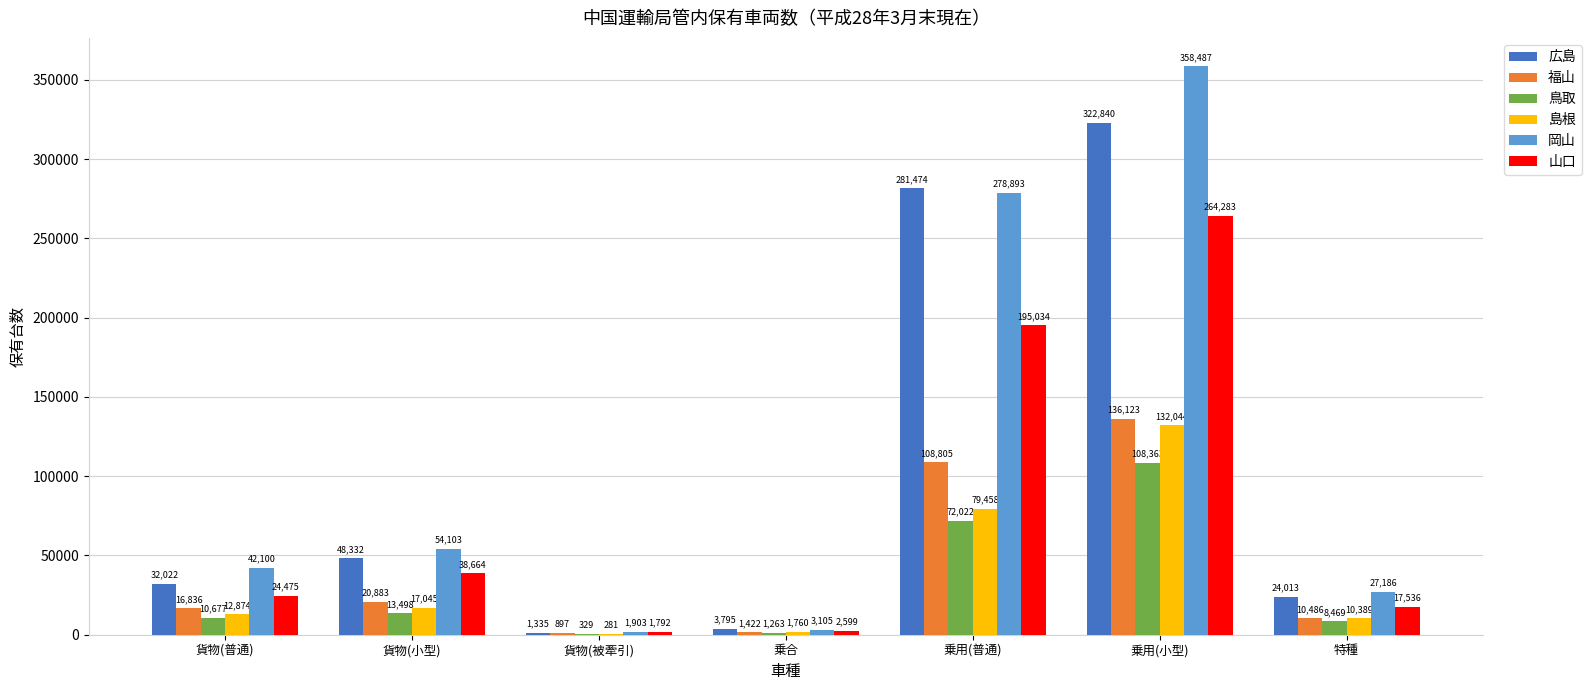

What are all the series names shown in the legend?

広島, 福山, 鳥取, 島根, 岡山, 山口